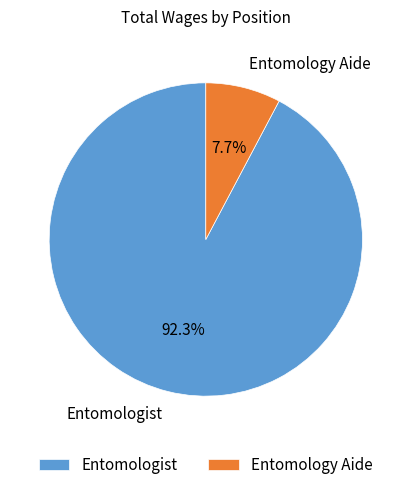

Between Entomology Aide and Entomologist, which is larger?

Entomologist